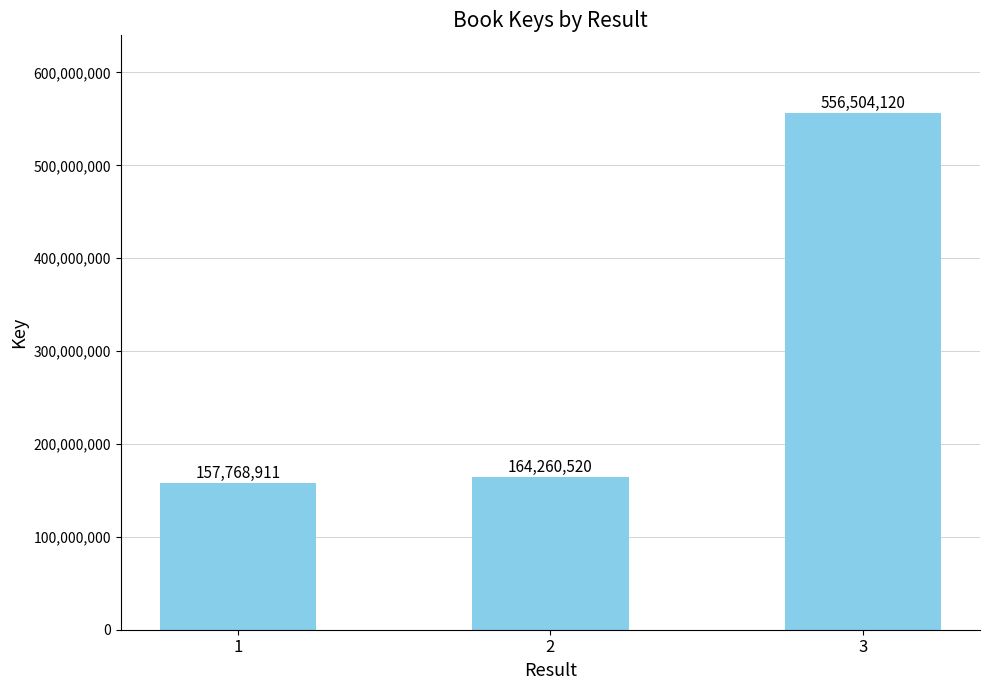

The chart shows a value of 62905694 at 1. True or false?

False